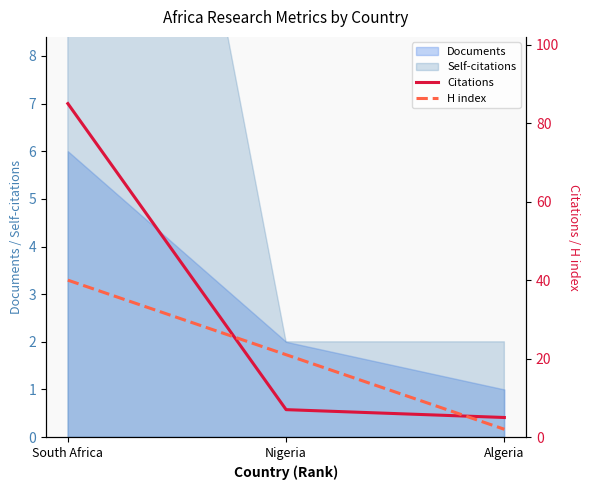

At how many categories does at least one series exceed 4?

3